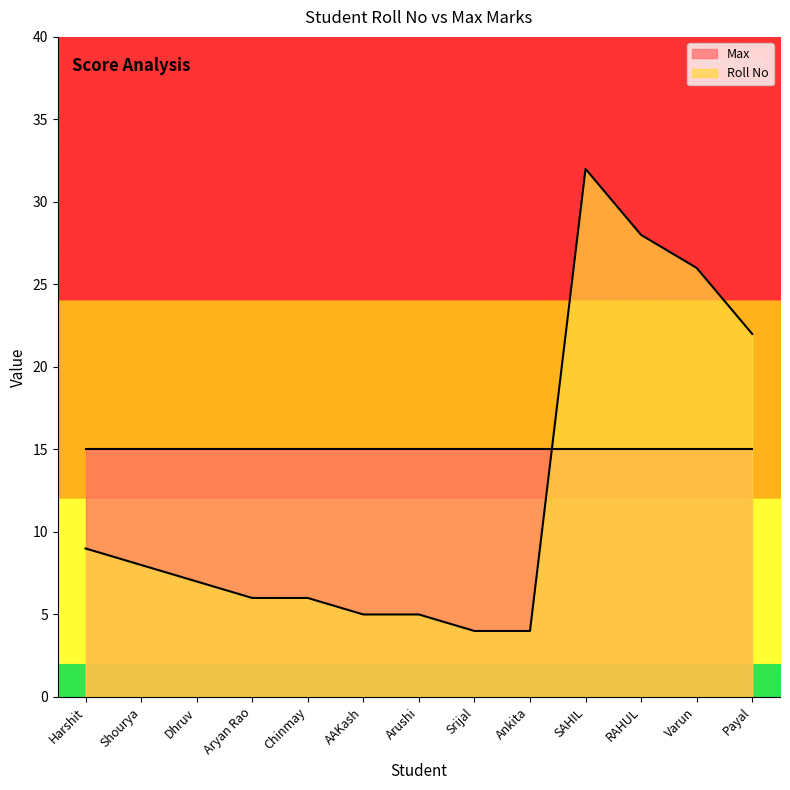

What is the label of the 12th point from the right?

Shourya